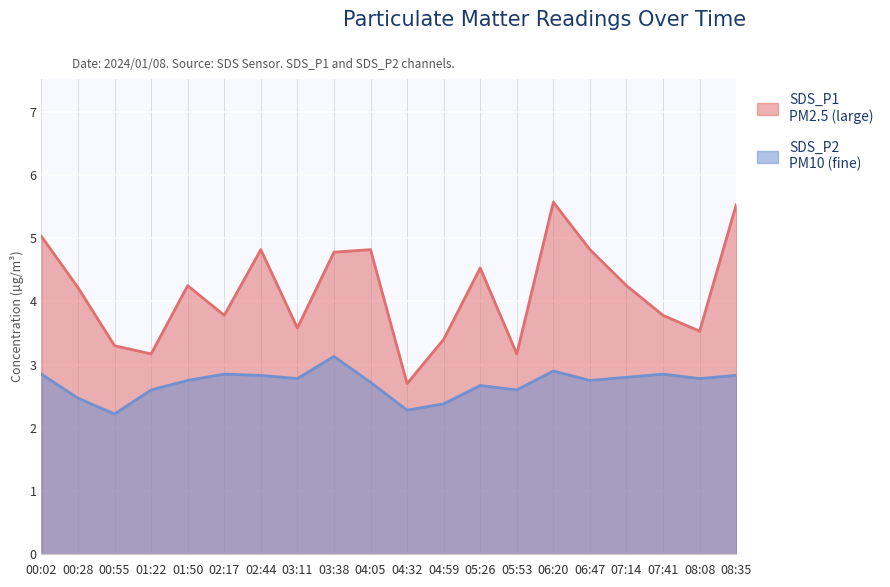

How many interior local peaks does the SDS_P2 series have?

5